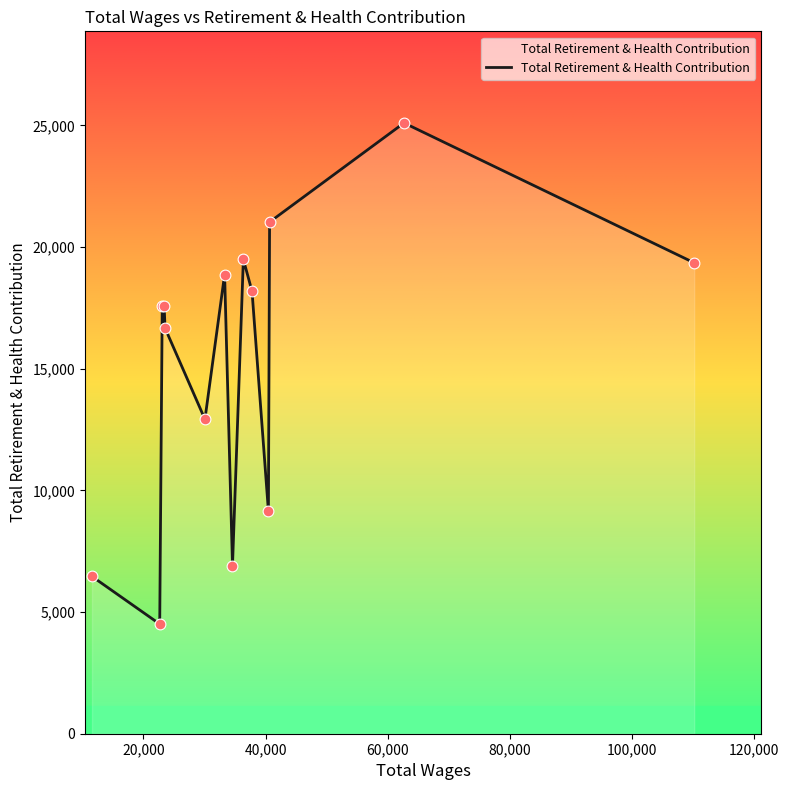

What is the greatest value displayed?

25101